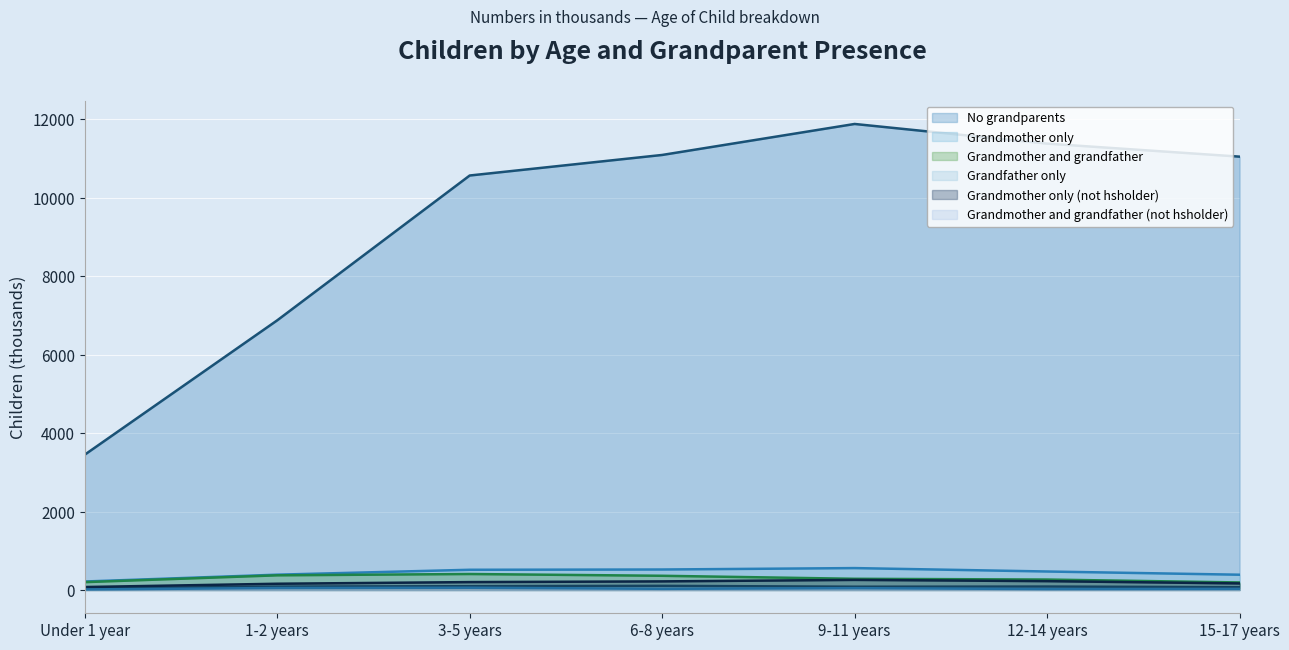

True or false: Grandmother only and Grandfather only intersect in this chart.

False